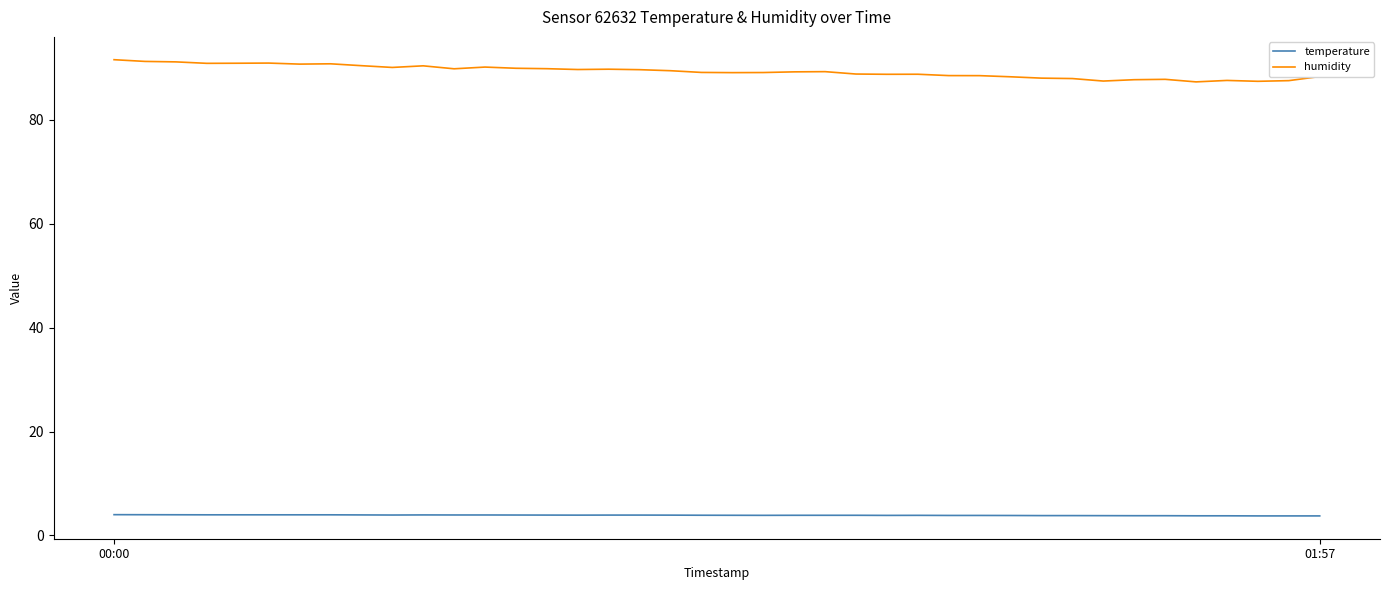

True or false: temperature and humidity cross at least once.

False